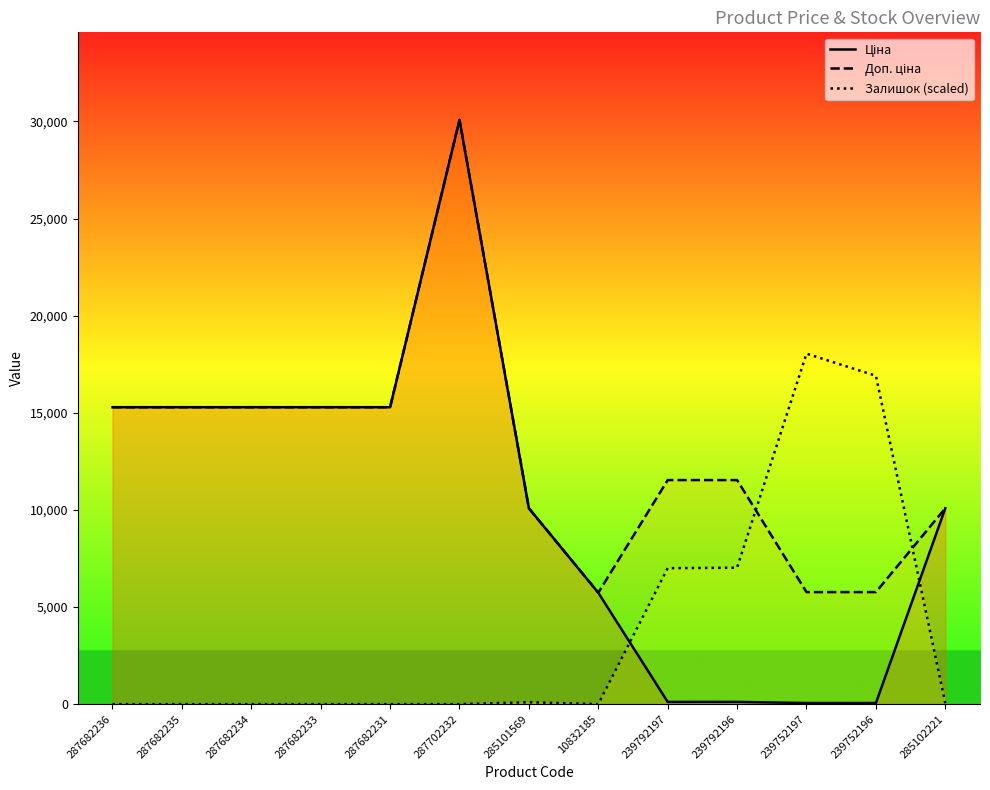

Does the chart have visible grid lines?

No